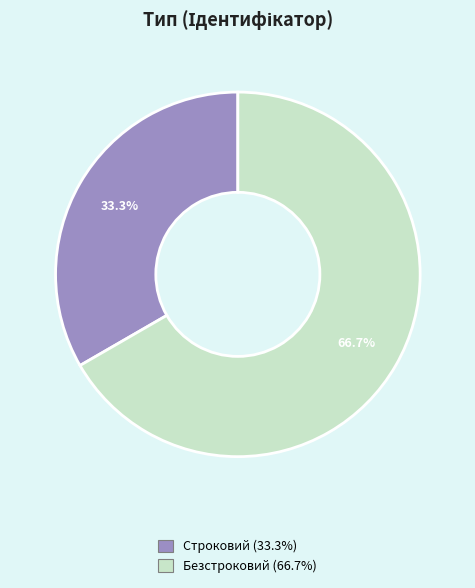

How many slices are in this pie chart?

2